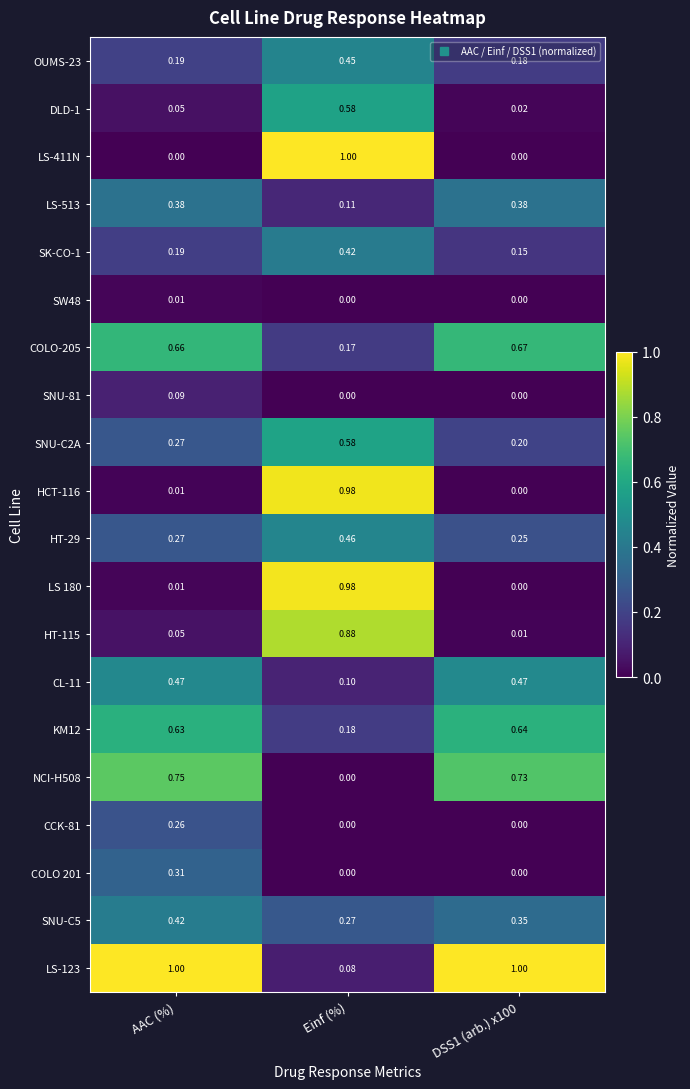

At which label is LS-513 closest to 0?

Einf (%)